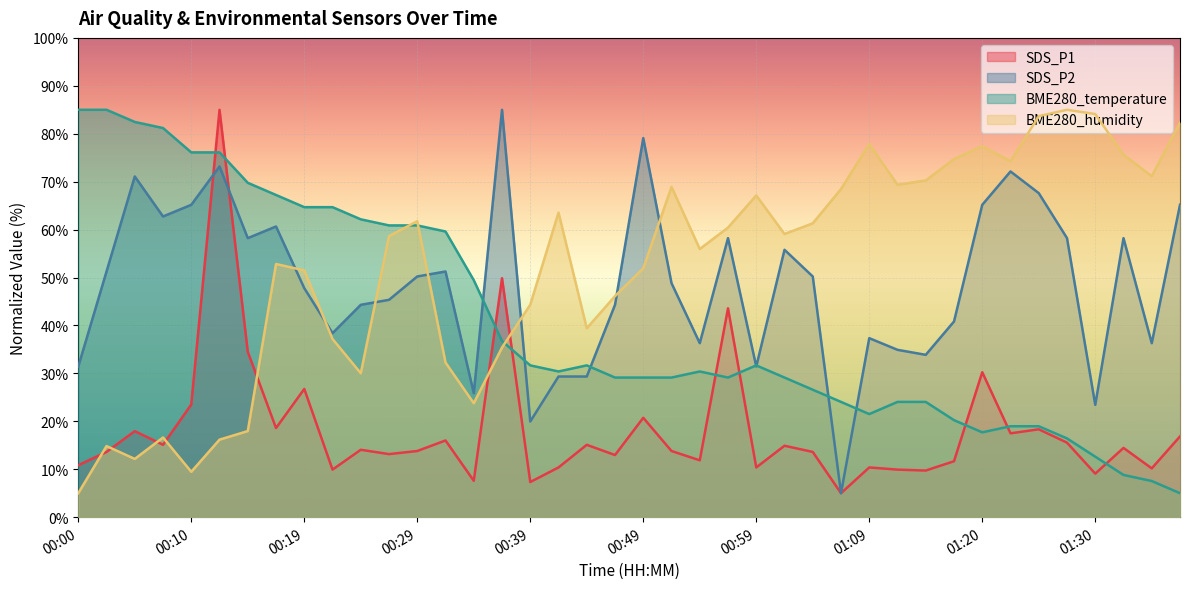

How many values in the SDS_P1 series are below 14?

20